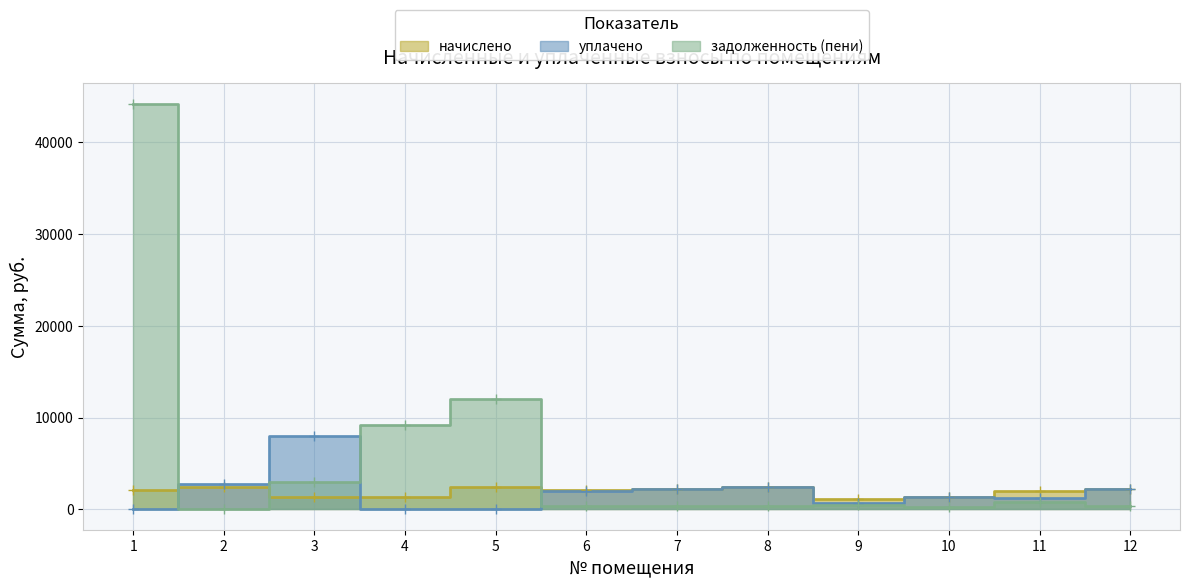

What is the difference between the maximum and minimum values in the начислено series?

1352.3